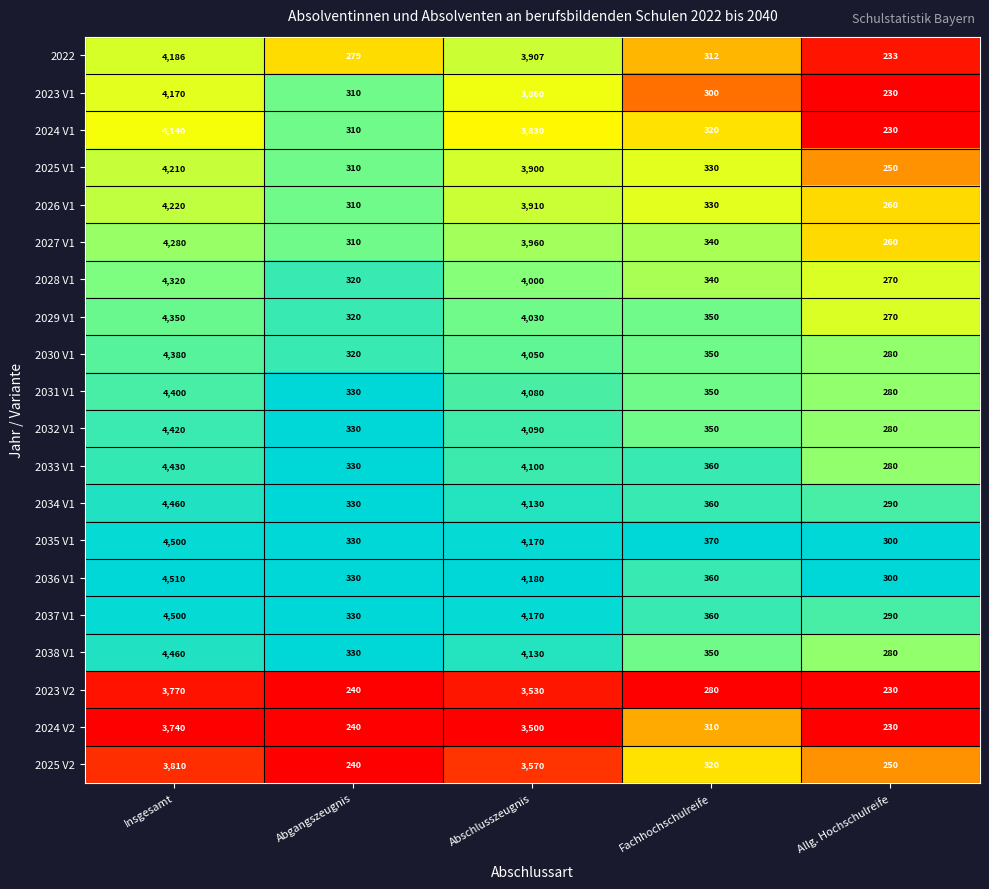

Rank the categories by 2024 V2 value from lowest to highest.

Allg. Hochschulreife, Abgangszeugnis, Fachhochschulreife, Abschlusszeugnis, Insgesamt